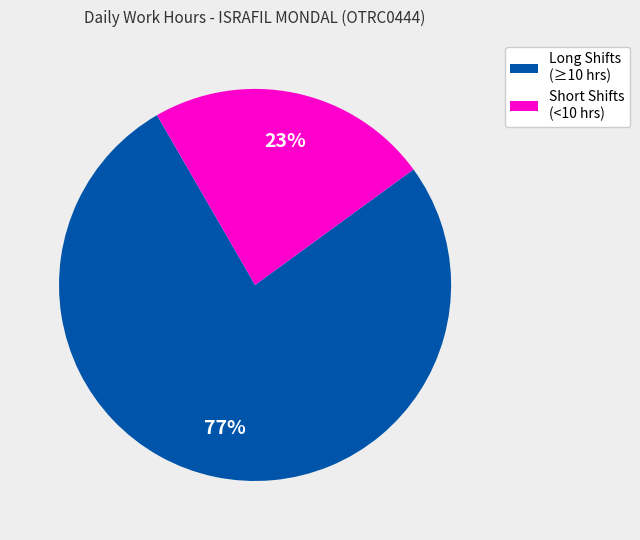

To the nearest percent, what is the average slice percentage?

50%